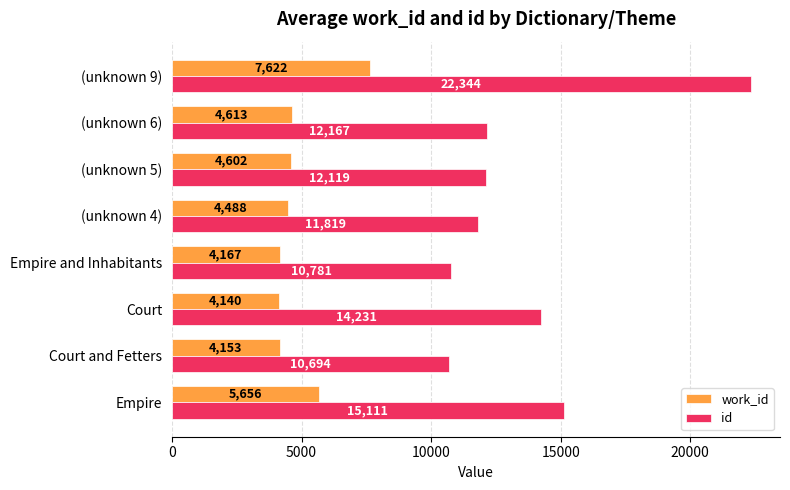

At which category is the sum across all series the highest?

(unknown 9)